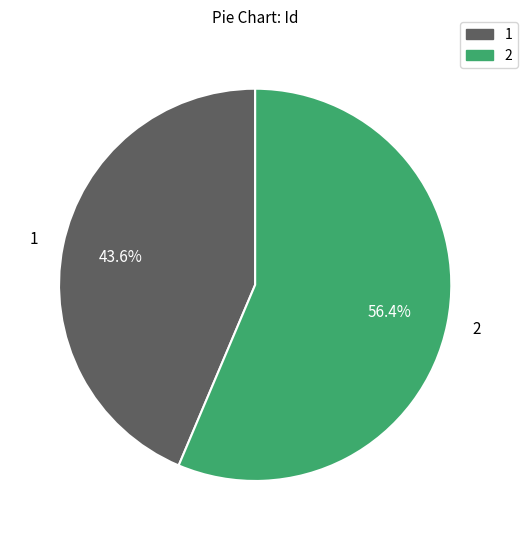

To the nearest percent, what portion does 2 represent?

56%